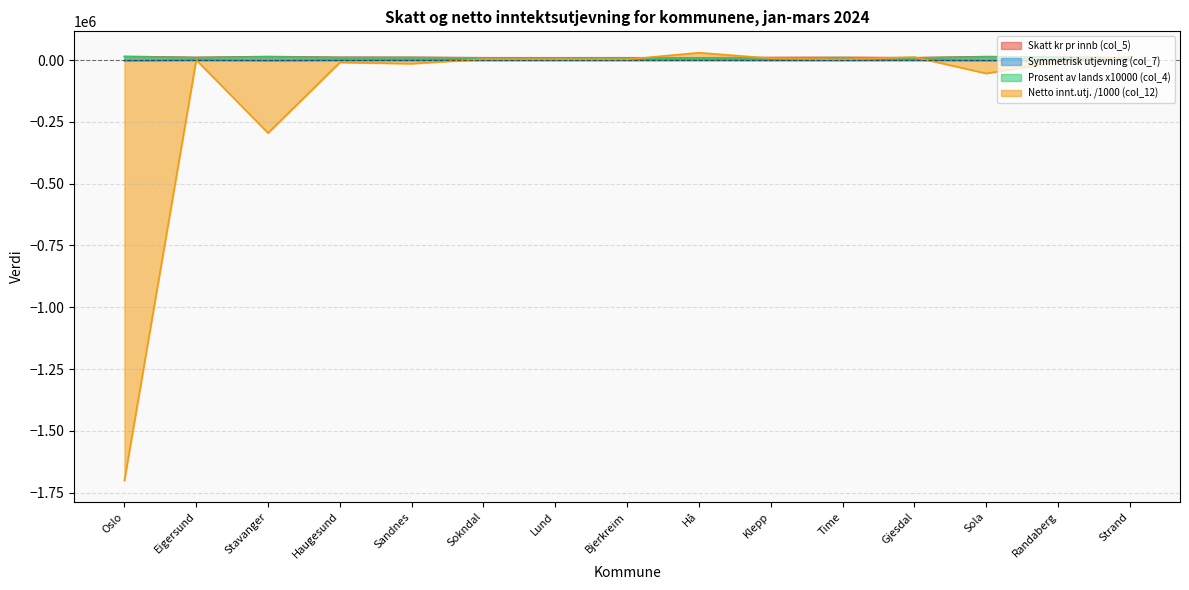

Where is the first local maximum for Skatt kr pr innb (col_5)?

Stavanger